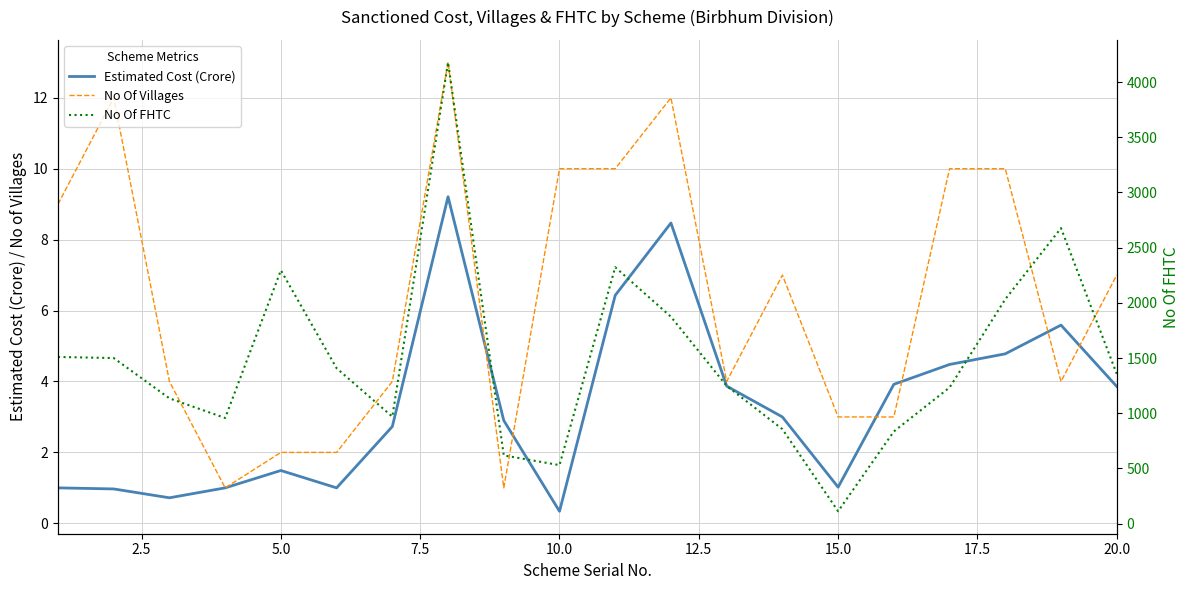

At how many categories does at least one series exceed 1976?

5